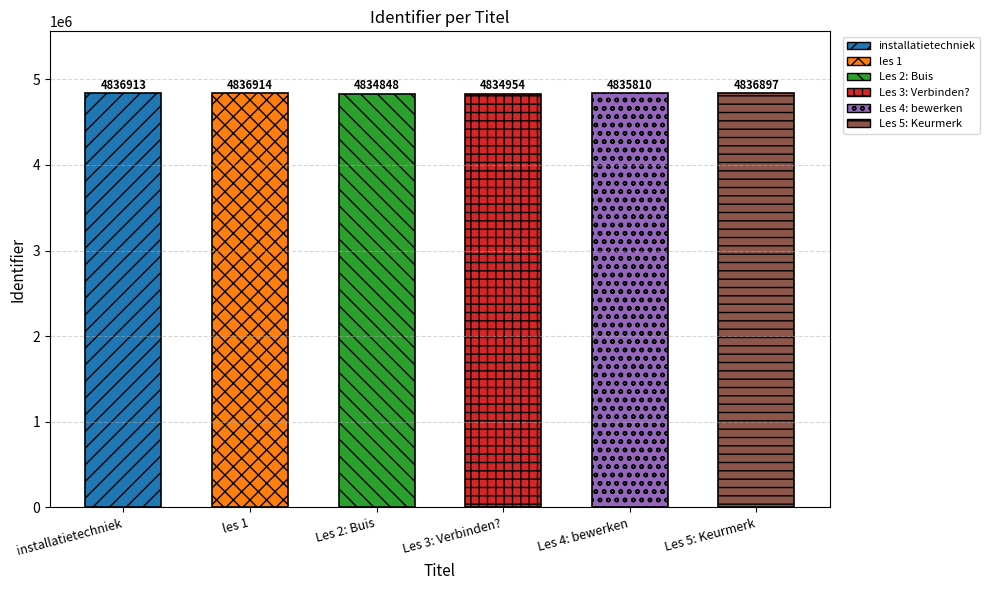

List the labels in order of value, smallest first.

Les 2: Buis, Les 3: Verbinden?, Les 4: bewerken, Les 5: Keurmerk, installatietechniek, les 1